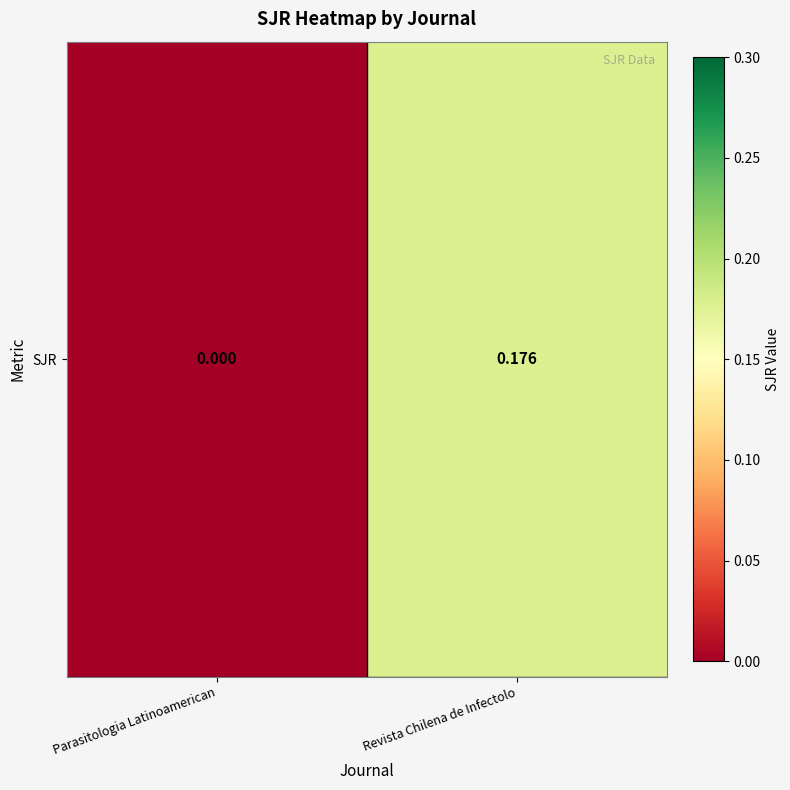

What is the maximum value shown in the chart?

0.2